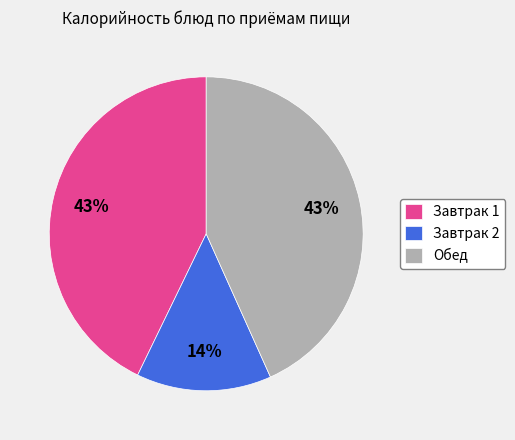

To the nearest percent, what is the difference between the Завтрак 2 and Завтрак 1 slice percentages?

29%